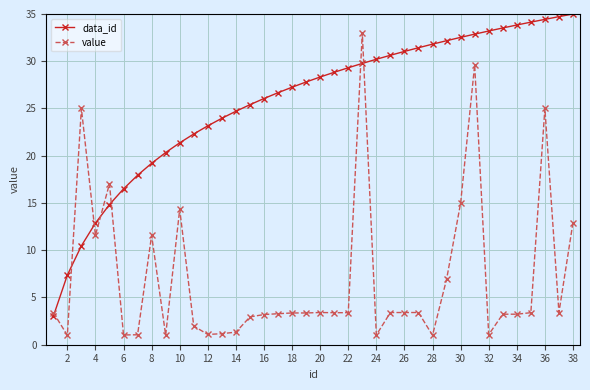

What is the value of the data_id point at the 12th from the left?

23.2